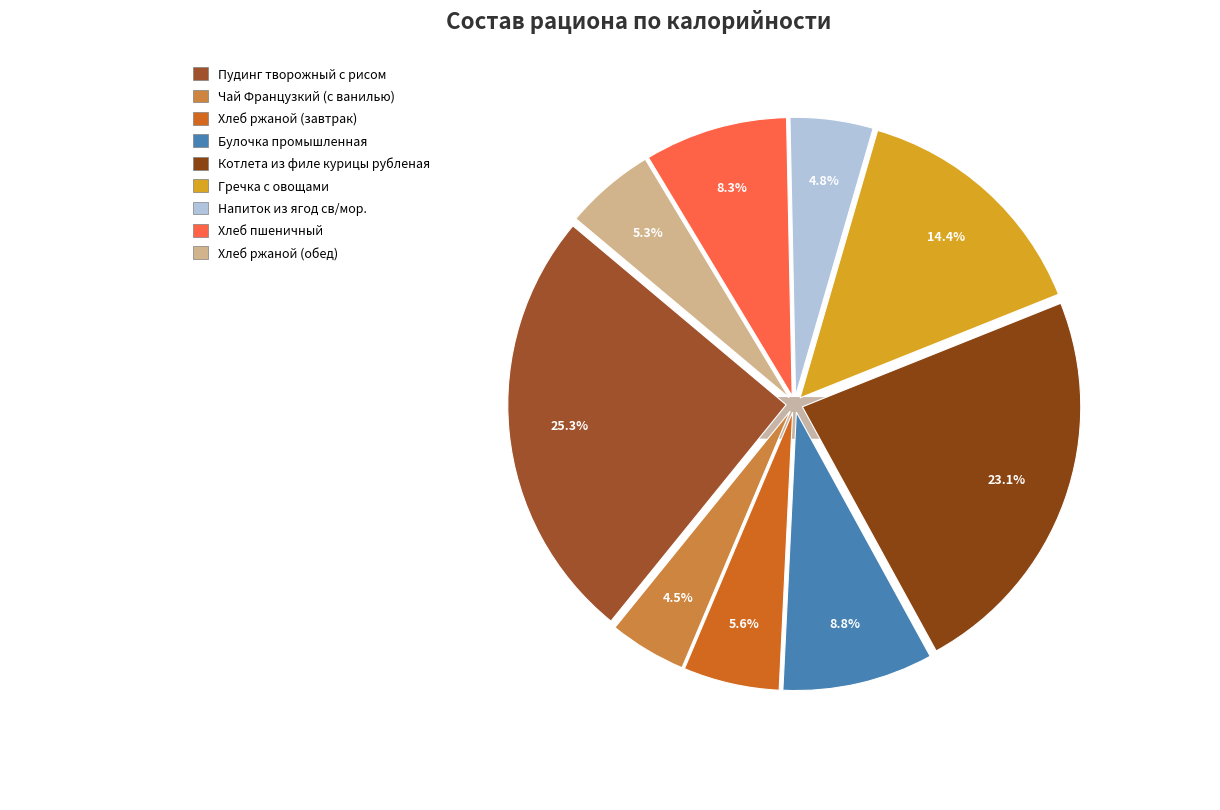

To the nearest percent, what is the difference between the largest and smallest slice percentages?

21%